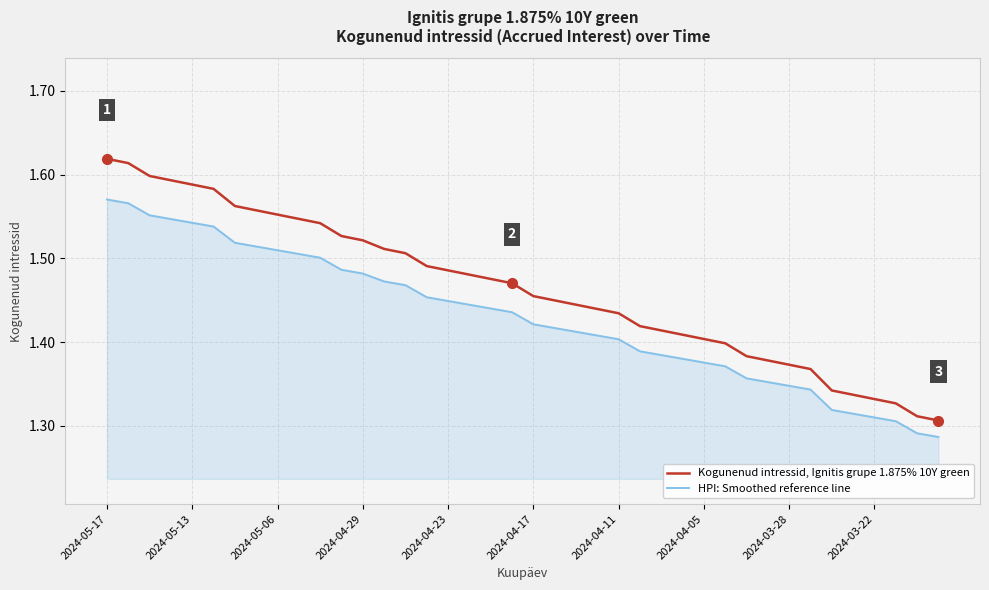

What is the difference between the maximum and minimum values in the Kogunenud intressid, Ignitis grupe 1.875% 10Y green series?

0.3